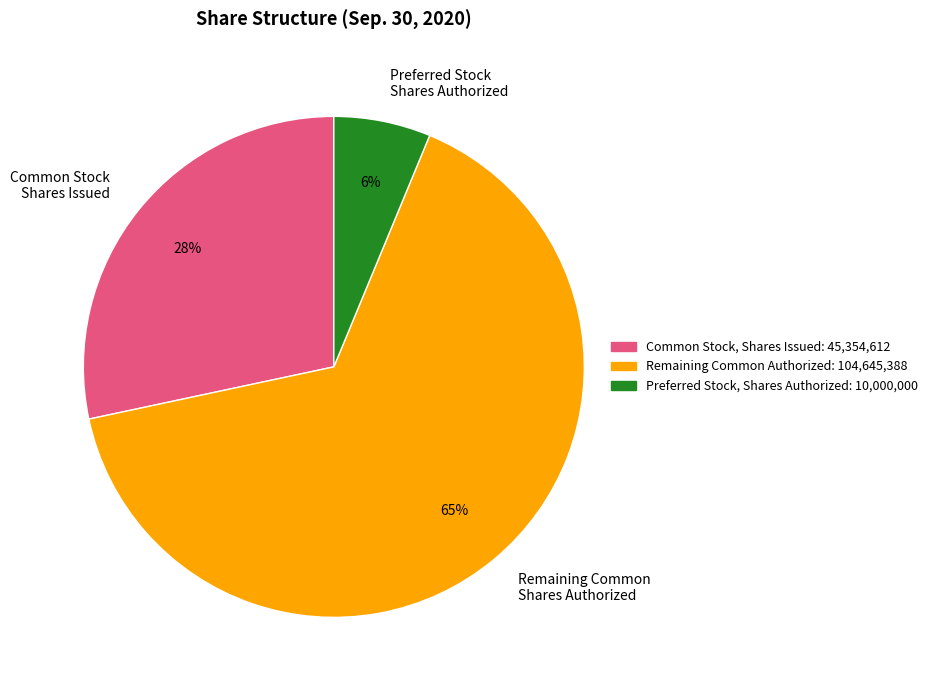

Which slice is the smallest?

Preferred Stock Shares Authorized